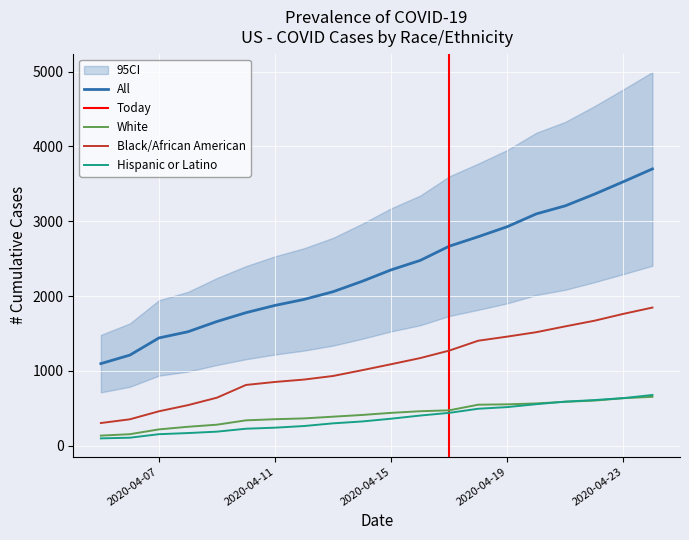

At which label does White reach its minimum?

2020-04-05